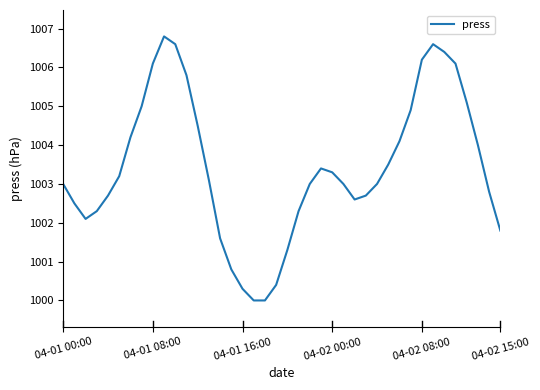

Reading left to right, transcribe all the data shown in this chart.

1003.0	1002.5	1002.1	1002.3	1002.7	1003.2	1004.2	1005.0	1006.1	1006.8	1006.6	1005.8	1004.5	1003.1	1001.6	1000.8	1000.3	1000.0	1000.0	1000.4	1001.3	1002.3	1003.0	1003.4	1003.3	1003.0	1002.6	1002.7	1003.0	1003.5	1004.1	1004.9	1006.2	1006.6	1006.4	1006.1	1005.1	1004.0	1002.8	1001.8